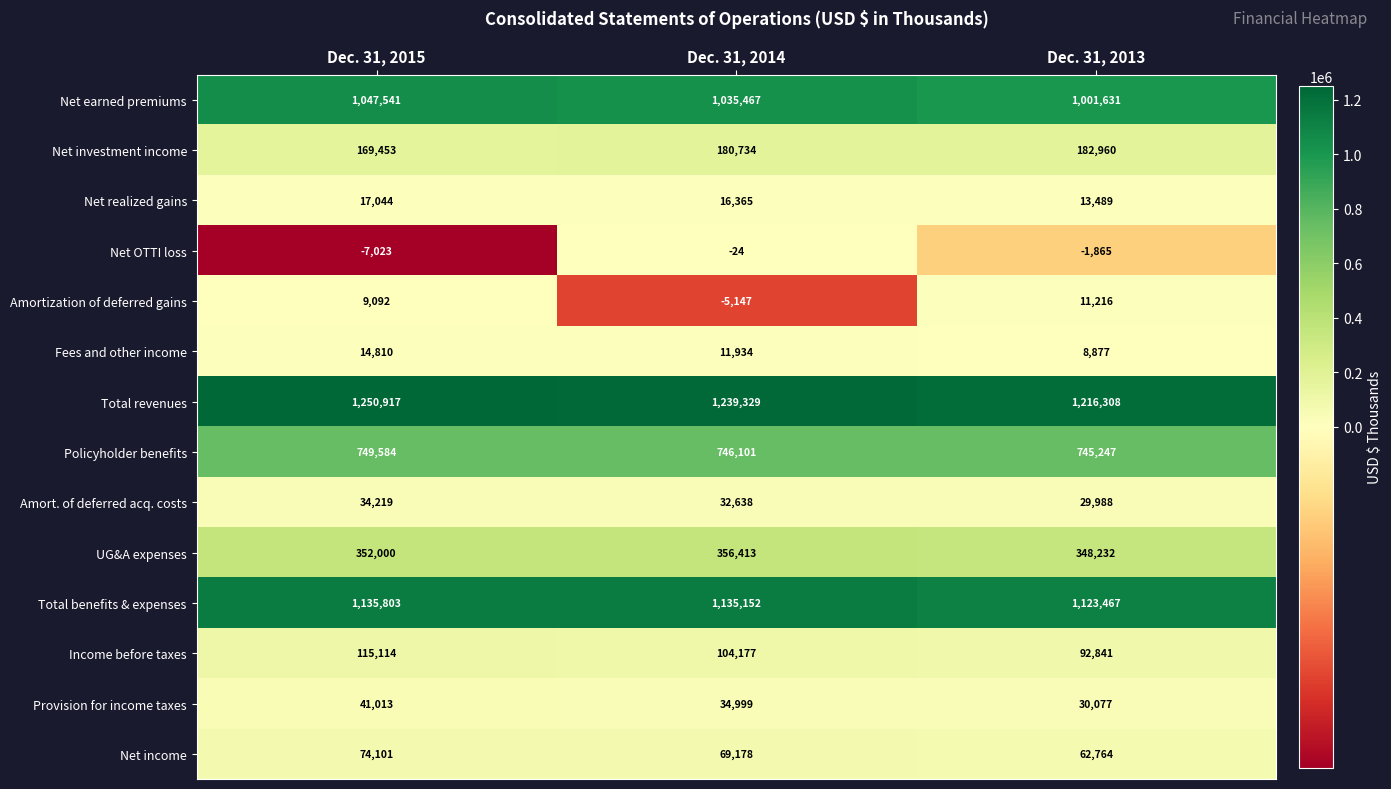

What is the spread (max minus min) of values at Dec. 31, 2013?

1218173